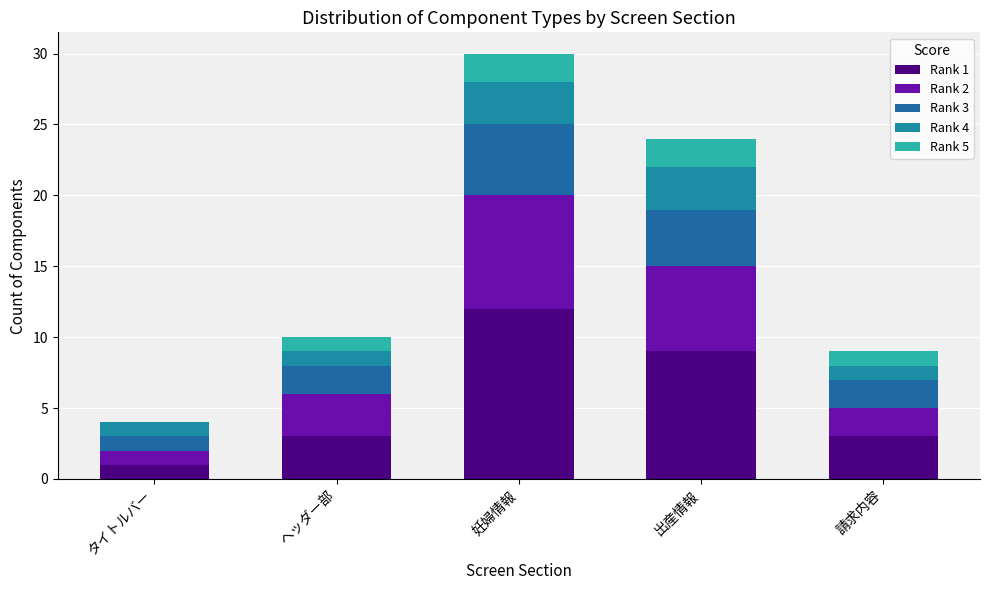

Rank the categories by Rank 5 value from lowest to highest.

タイトルバー, ヘッダー部, 請求内容, 妊婦情報, 出産情報